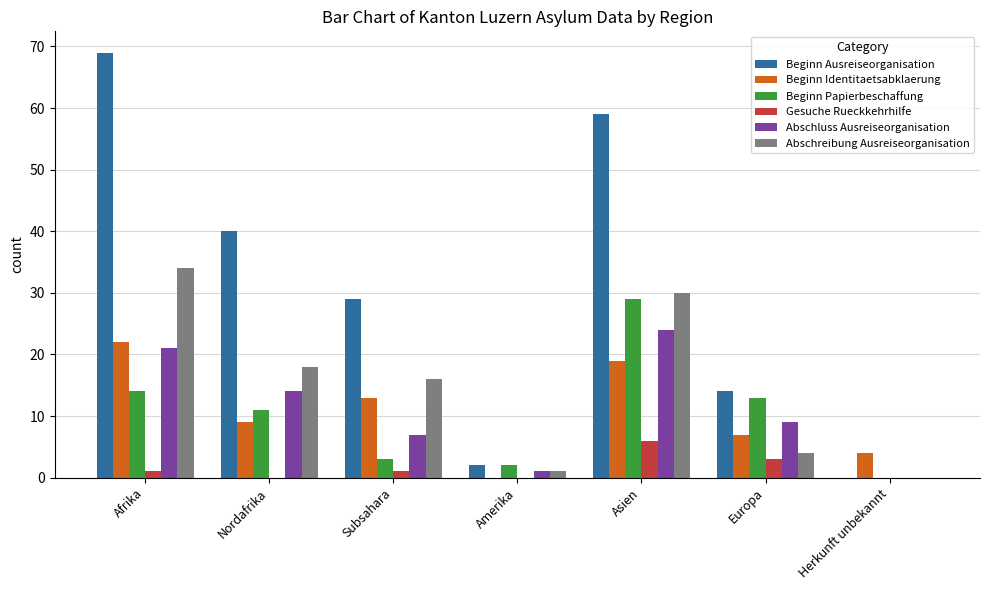

What is the approximate value of Abschluss Ausreiseorganisation at Europa?

9